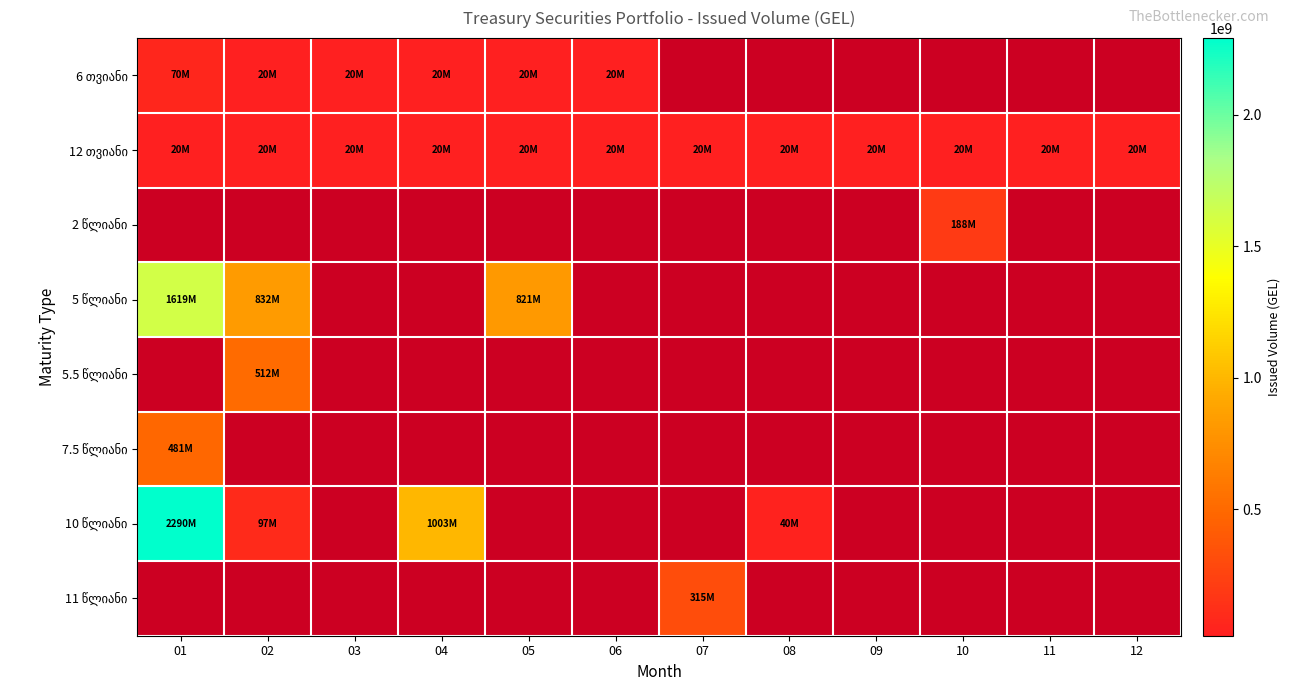

Which category has the lowest value across all series?

02